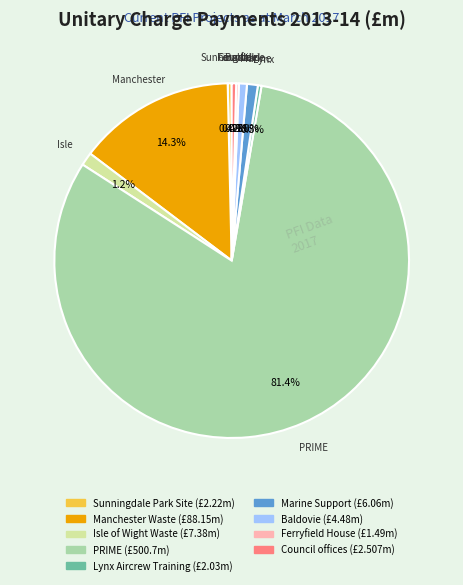

Does any single category account for the majority?

Yes